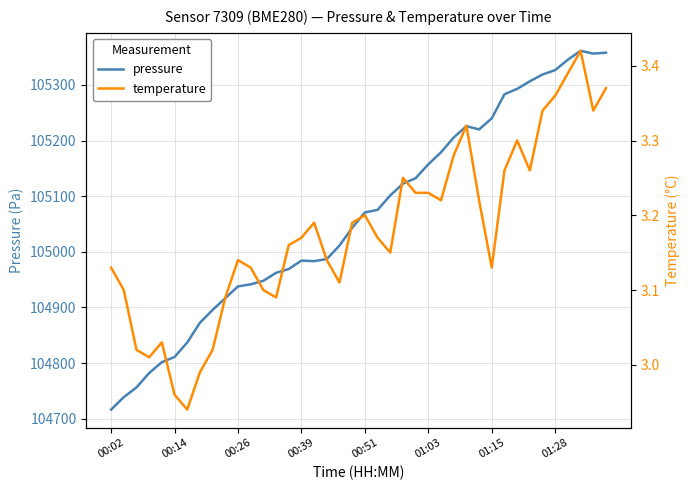

What are all the series names shown in the legend?

pressure, temperature